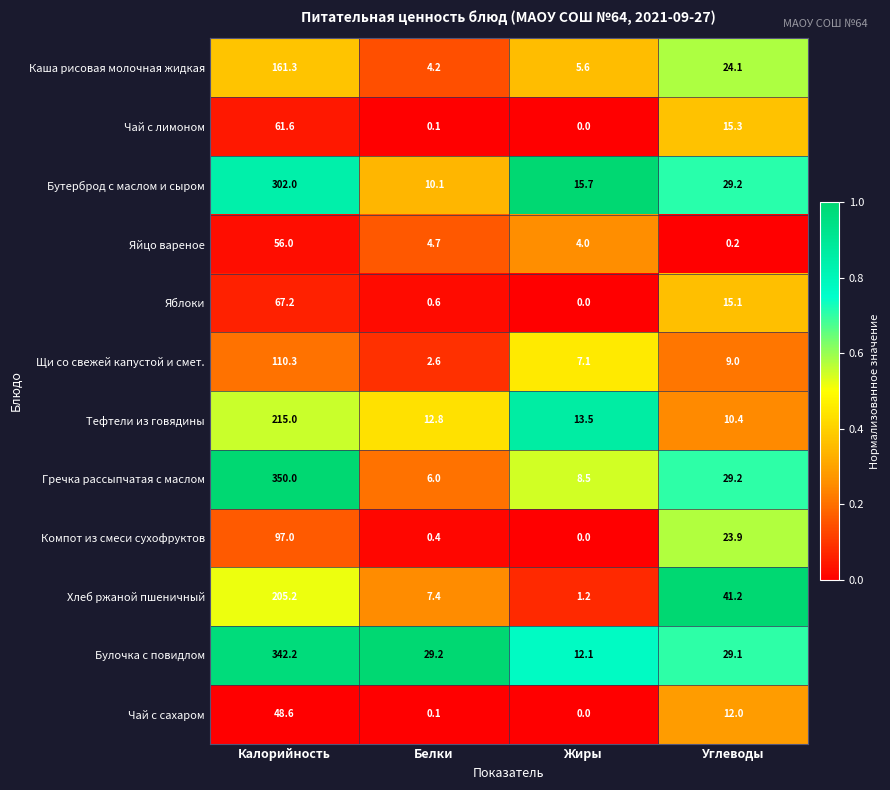

What is the difference between the second highest and minimum values in the Каша рисовая молочная жидкая series?

19.9